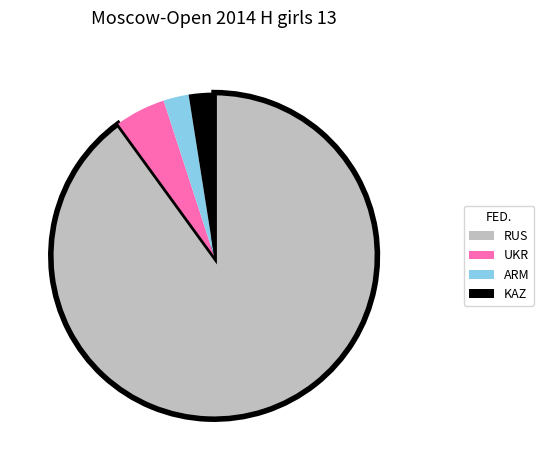

Which slice is the largest?

RUS